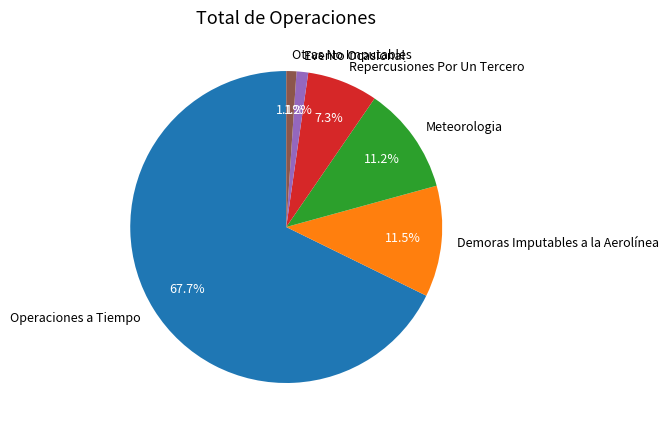

Which has a higher value, Demoras Imputables a la Aerolínea or Repercusiones Por Un Tercero?

Demoras Imputables a la Aerolínea